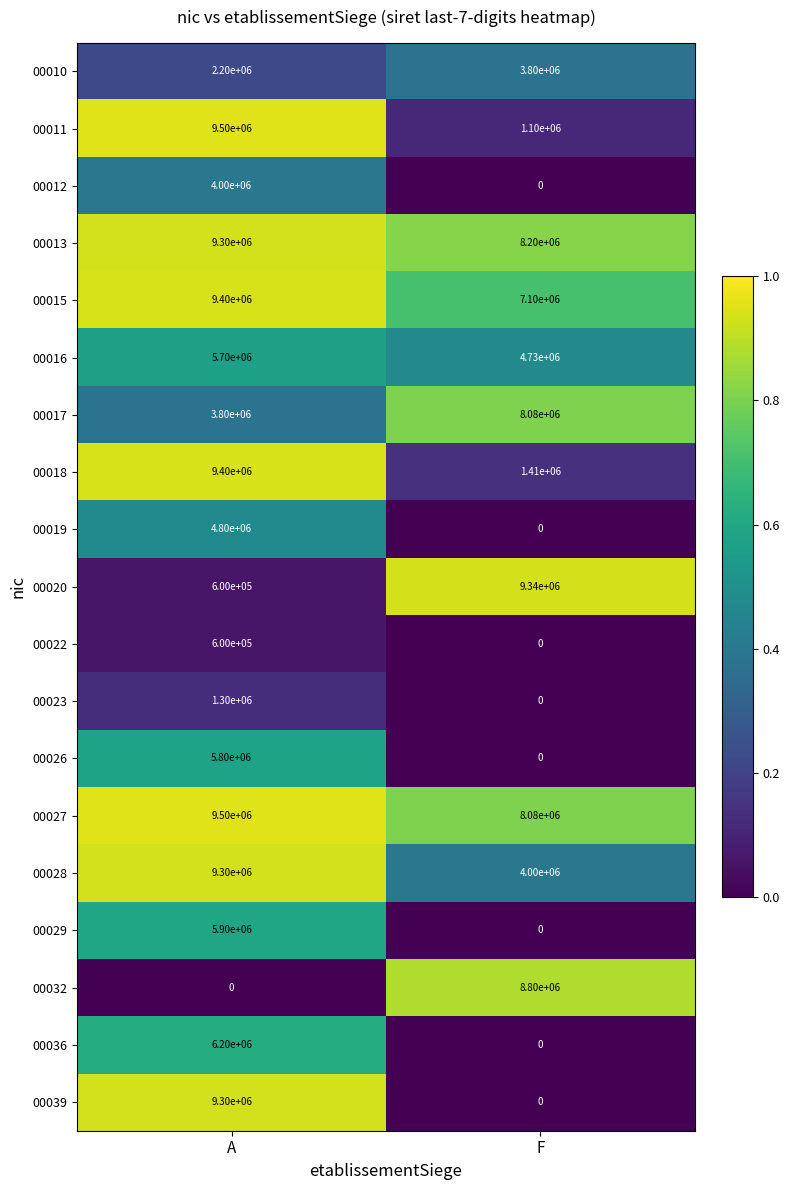

What is the difference between the maximum and minimum values in the 00036 series?

6200000